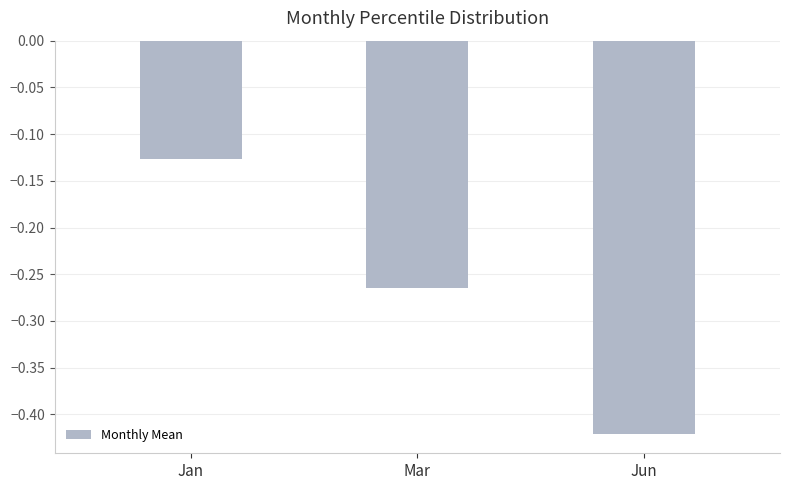

Is it true that the value at Jun is -0.1?

False